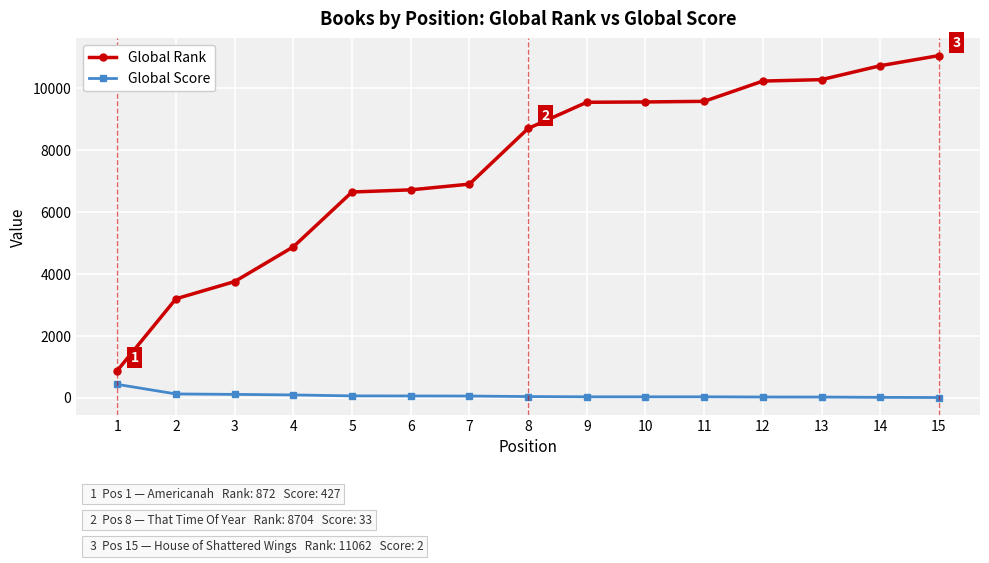

True or false: Global Rank and Global Score cross at least once.

False